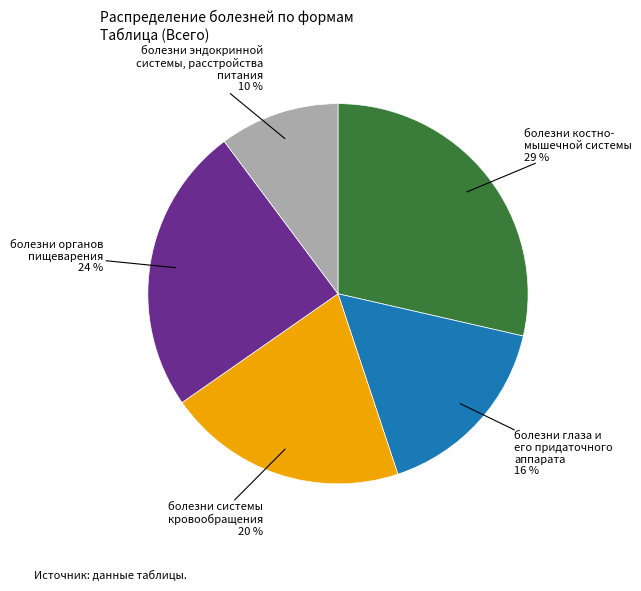

Which category has the smallest portion of the pie?

болезни эндокринной системы, расстройства питания